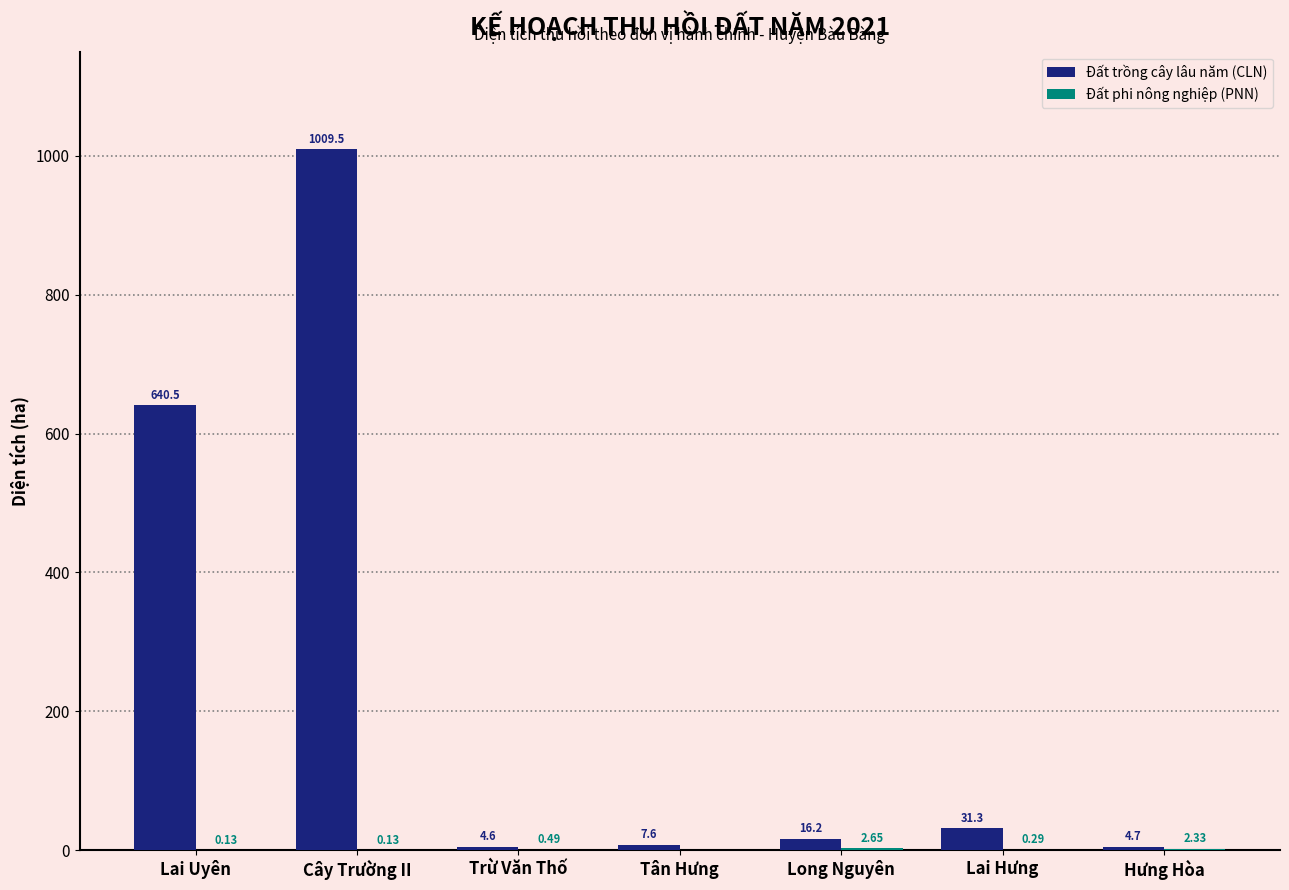

What is the sum of the Đất trồng cây lâu năm (CLN) values at Cây Trường II and Long Nguyên?

1025.7